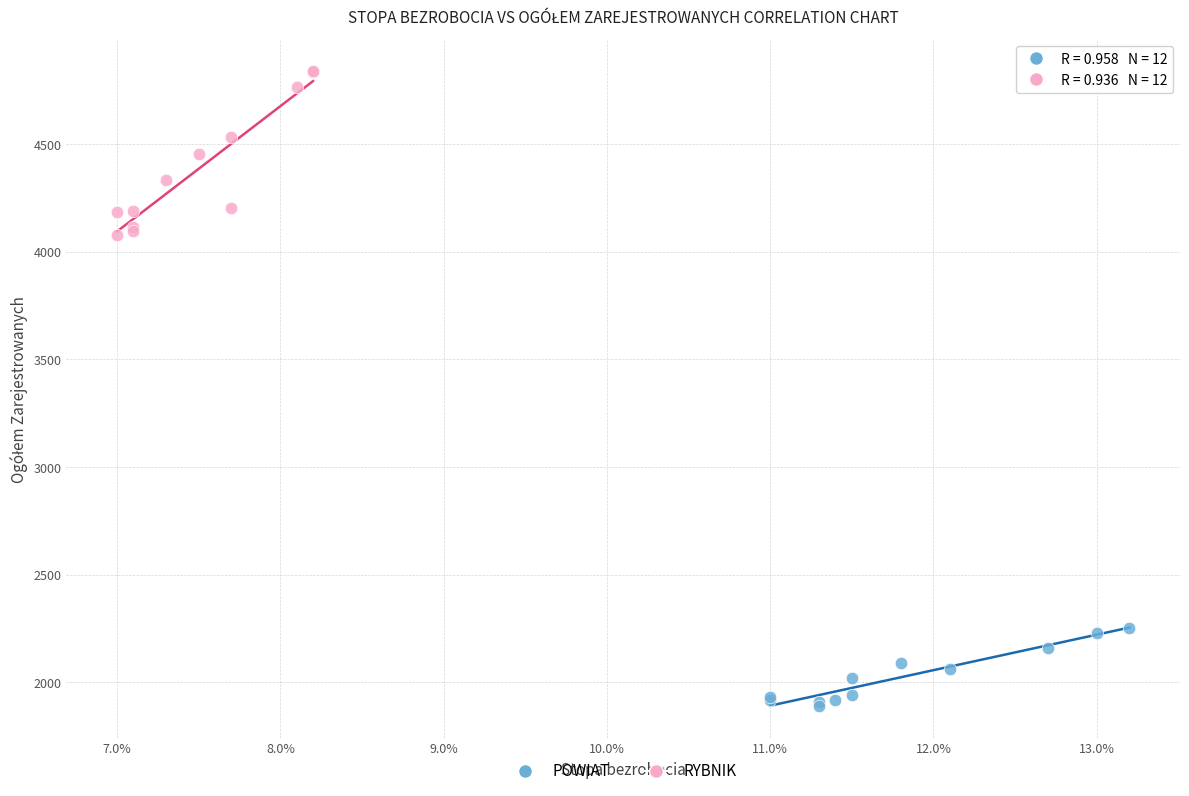

What are all the series names shown in the legend?

POWIAT, RYBNIK